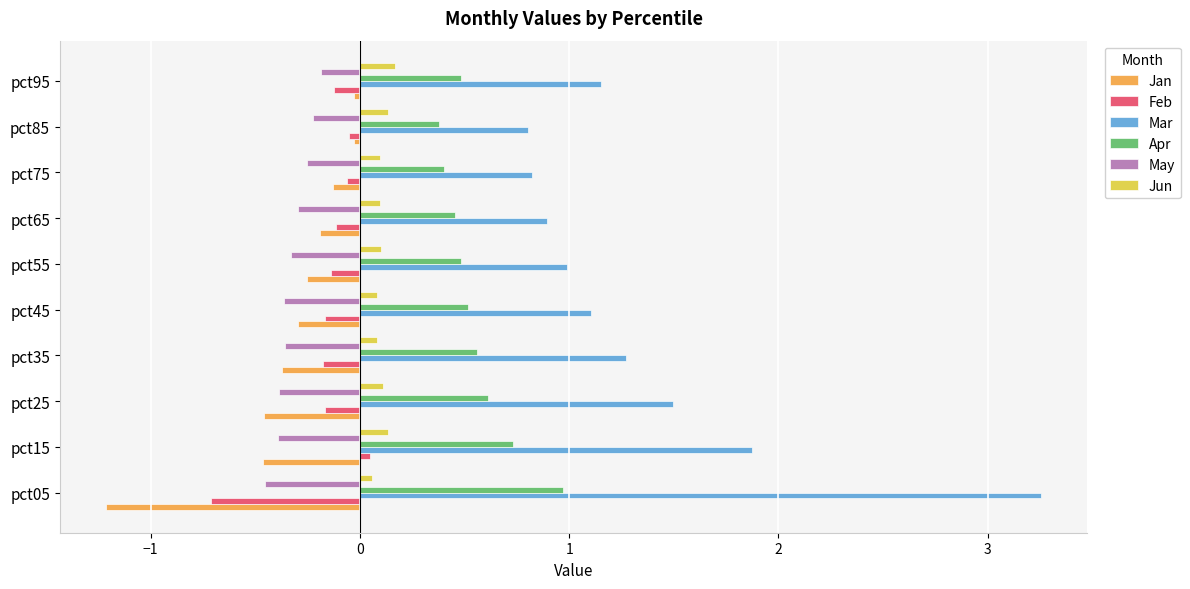

How many data points does each series have?

10